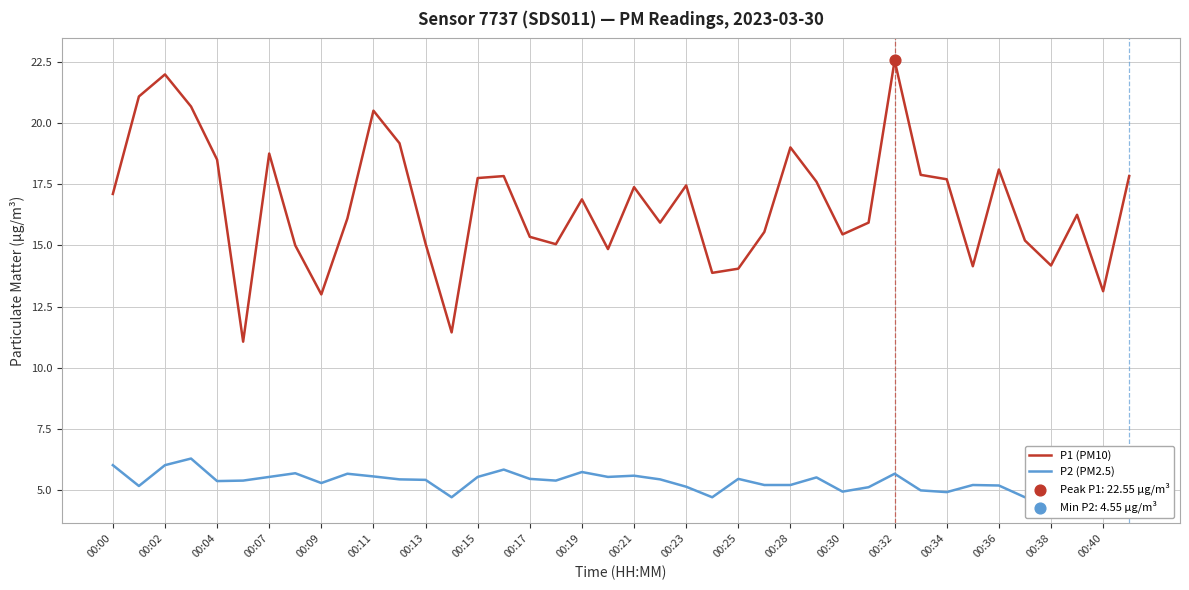

What are all the series names shown in the legend?

P1 (PM10), P2 (PM2.5)